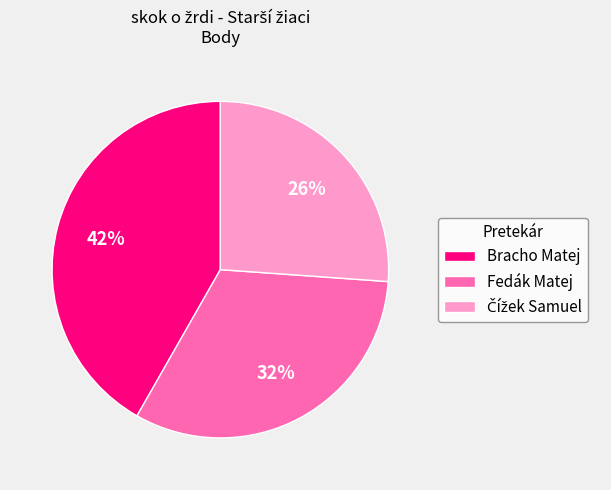

Between Fedák Matej and Bracho Matej, which is larger?

Bracho Matej